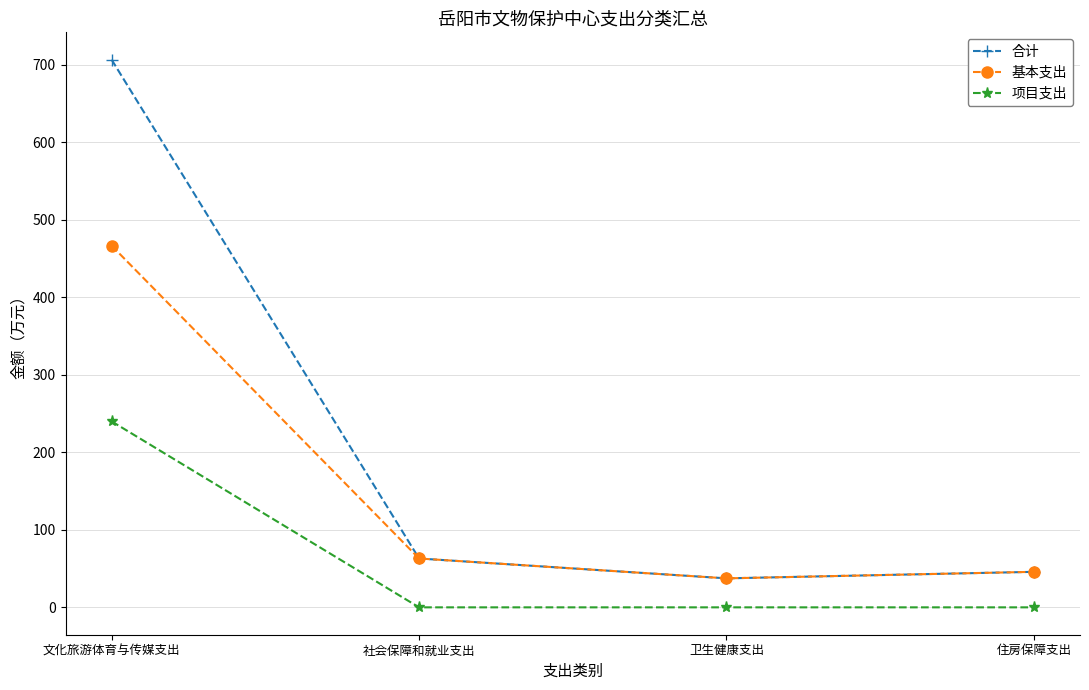

What is the label of the 1st point from the right?

住房保障支出